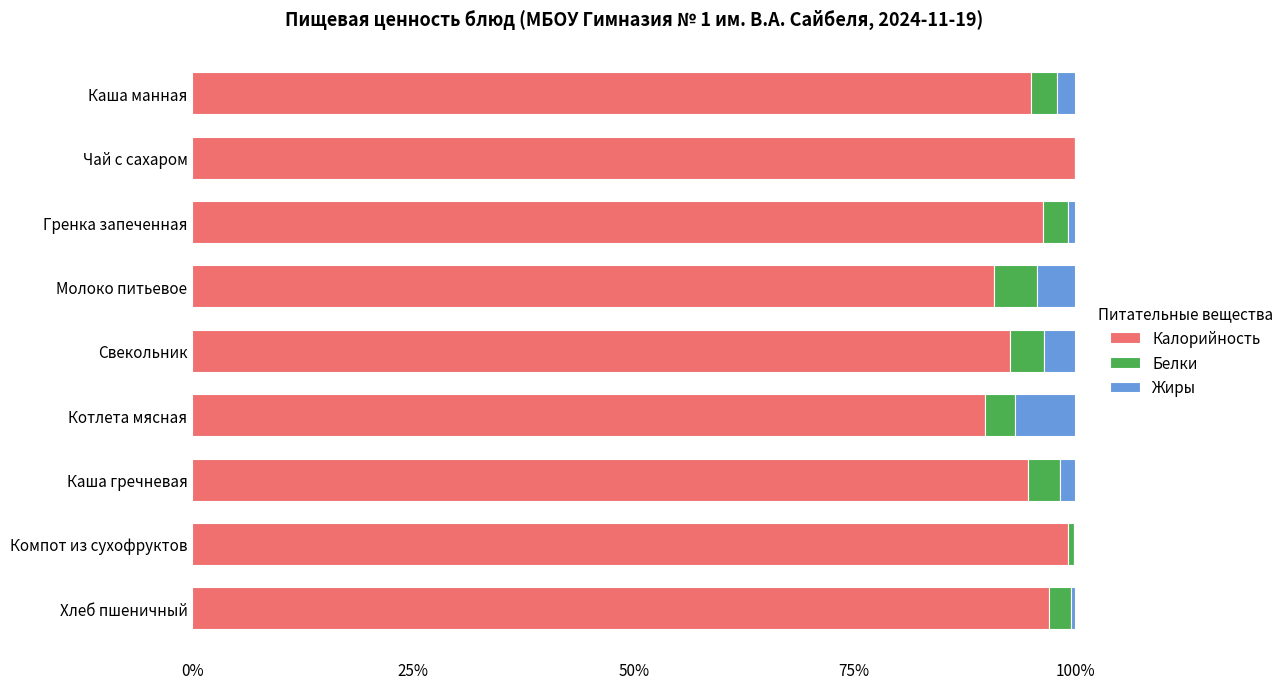

What is the total value across all series at Чай с сахаром?

100.0